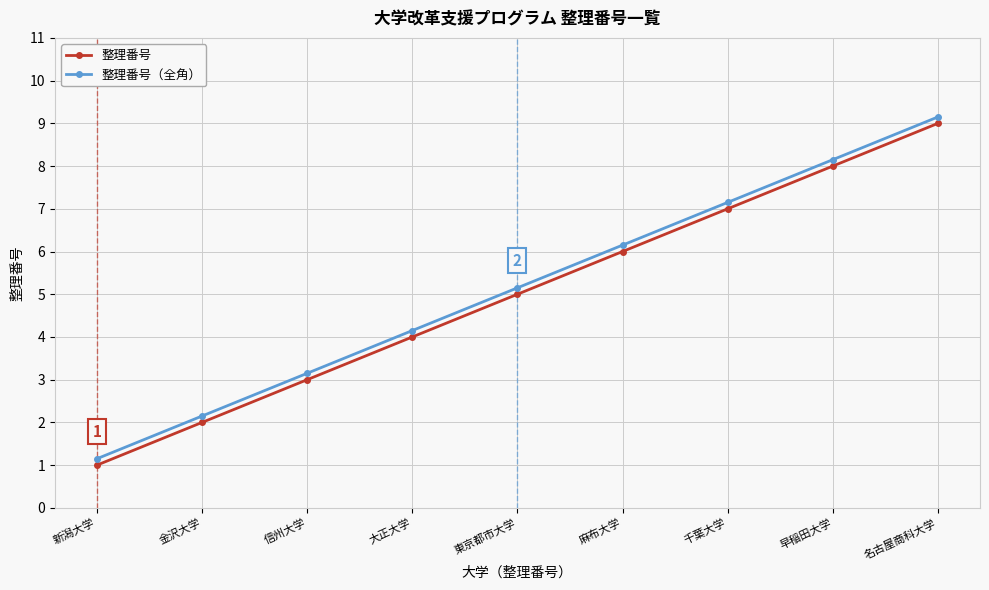

What is the approximate value of 整理番号 at 信州大学?

3.0